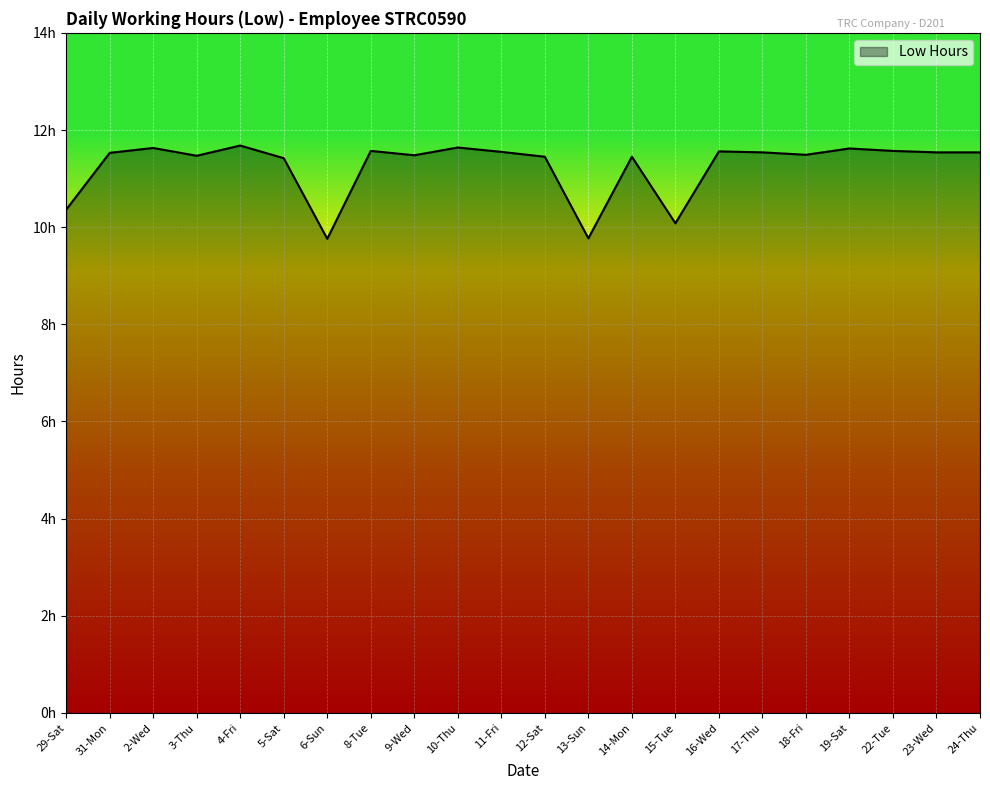

Reading right to left, extract all data points from this chart.

11.5	11.5	11.6	11.6	11.5	11.5	11.6	10.1	11.4	9.8	11.4	11.6	11.6	11.5	11.6	9.8	11.4	11.7	11.5	11.6	11.5	10.4